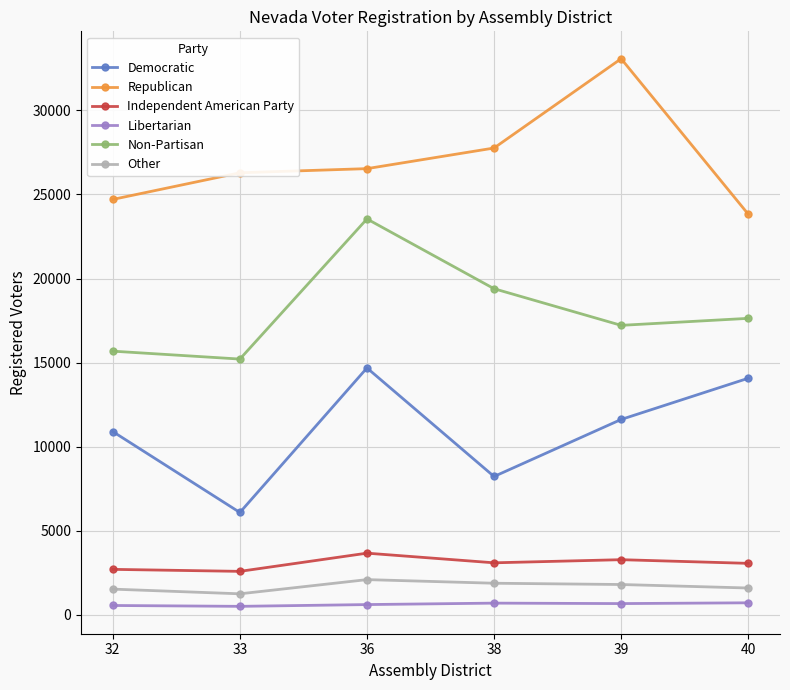

Rank the series by their maximum value, from lowest to highest.

Libertarian, Other, Independent American Party, Democratic, Non-Partisan, Republican